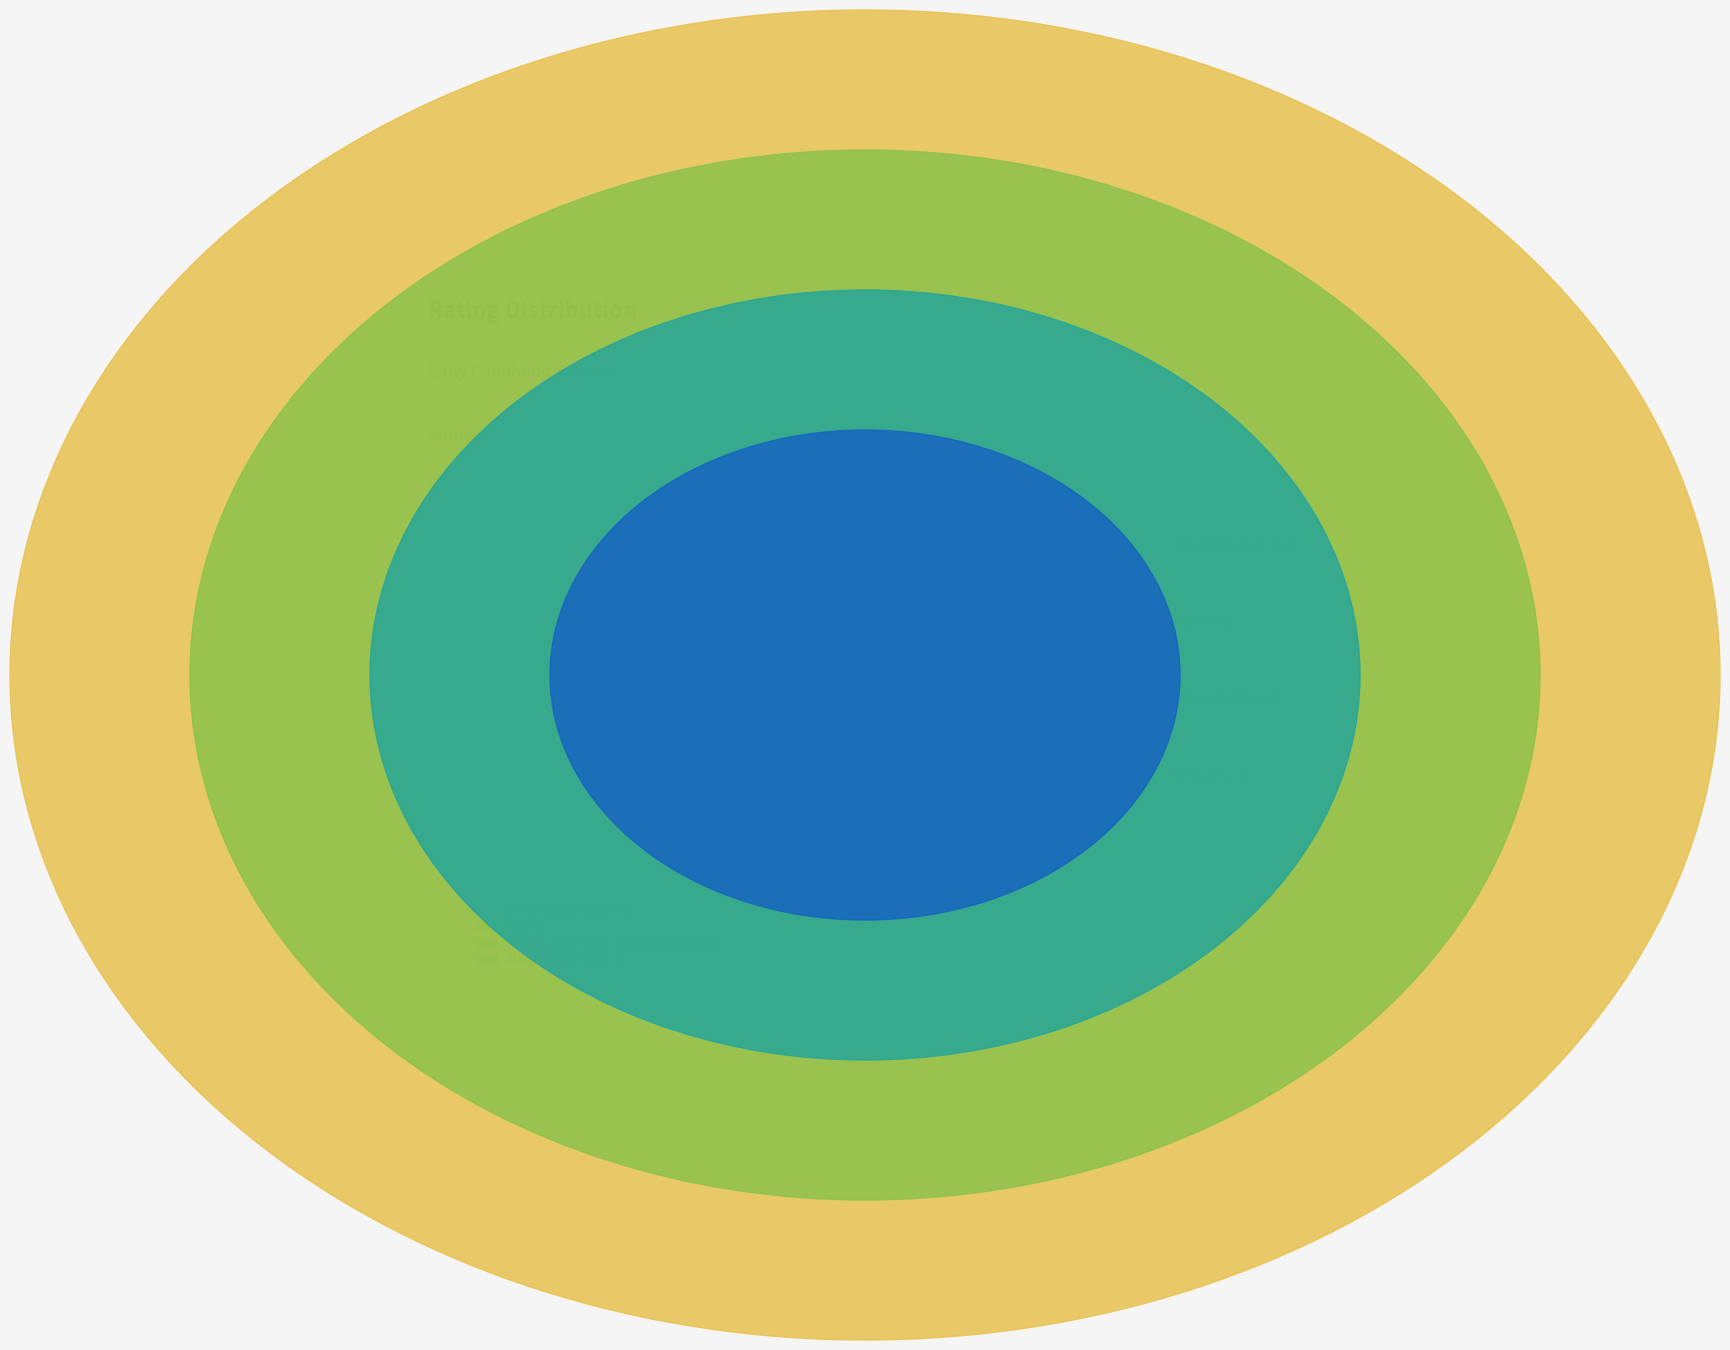

Which category has the biggest portion of the pie?

High